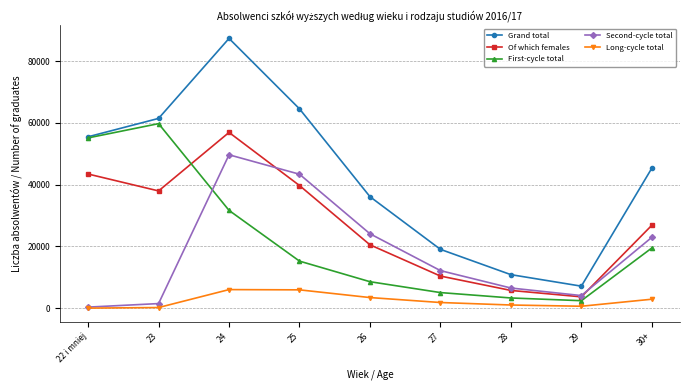

Is it true that Grand total equals 4193 at 28?

False